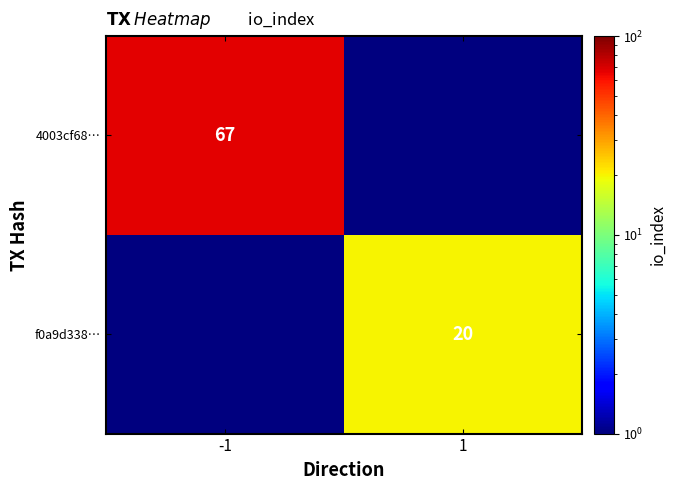

The value of f0a9d338… at 1 is 4.1. True or false?

False